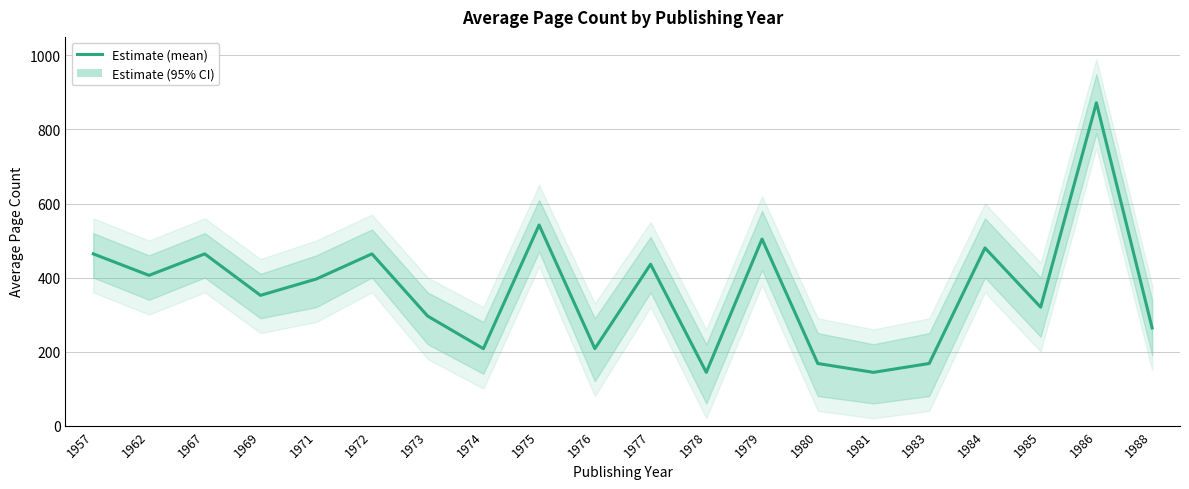

What is the sum of all values?

7300